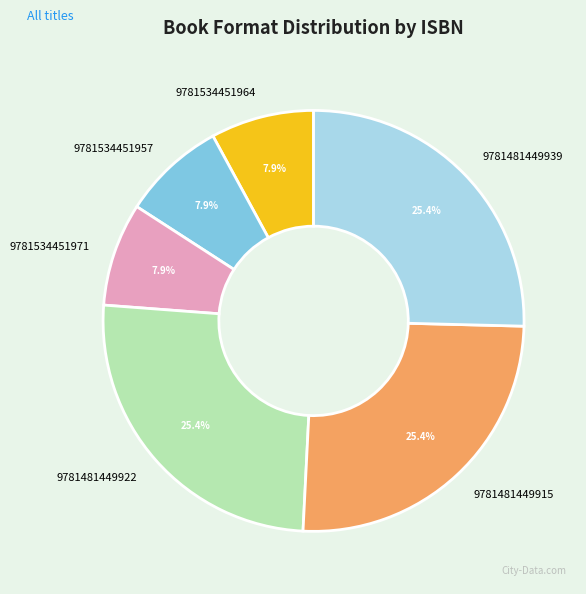

What percentage do 9781534451971 and 9781481449939 together represent?

33.3%